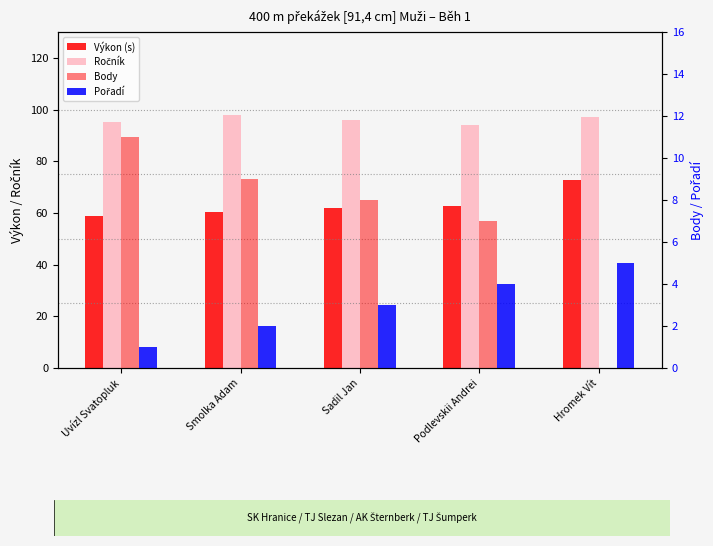

Which series has the largest range (max minus min)?

Výkon (s)